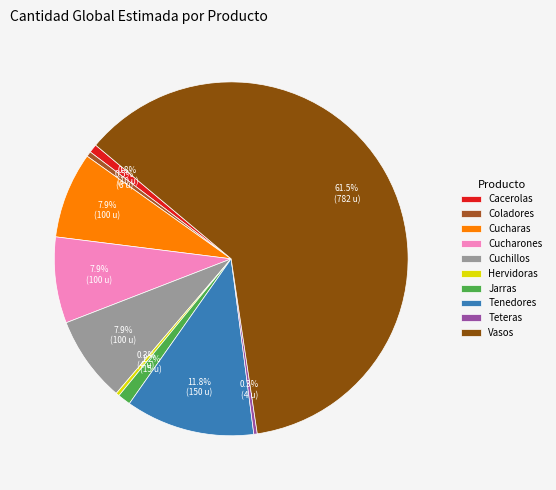

Approximately how many times larger is the value at Hervidoras compared to Cacerolas?

0.4